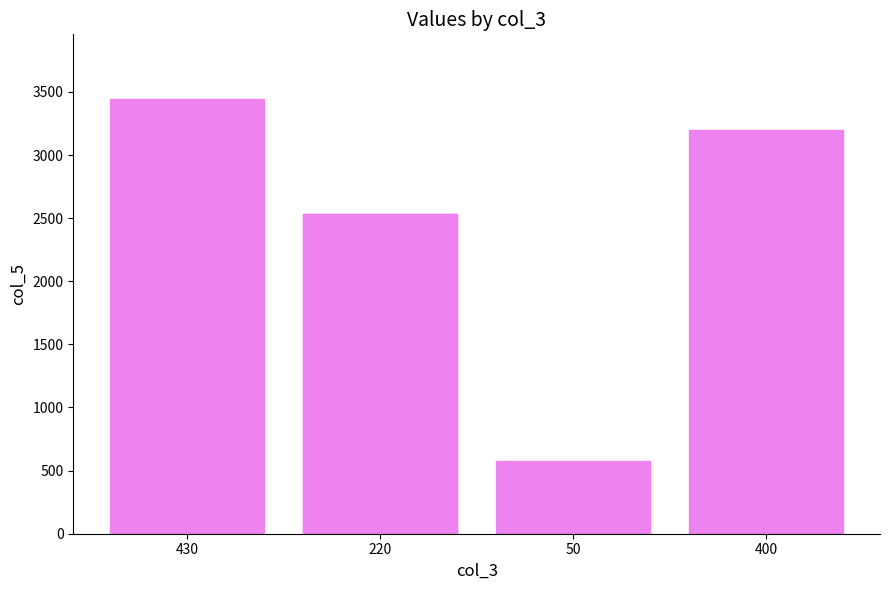

The chart shows a value of 4846 at 430. True or false?

False